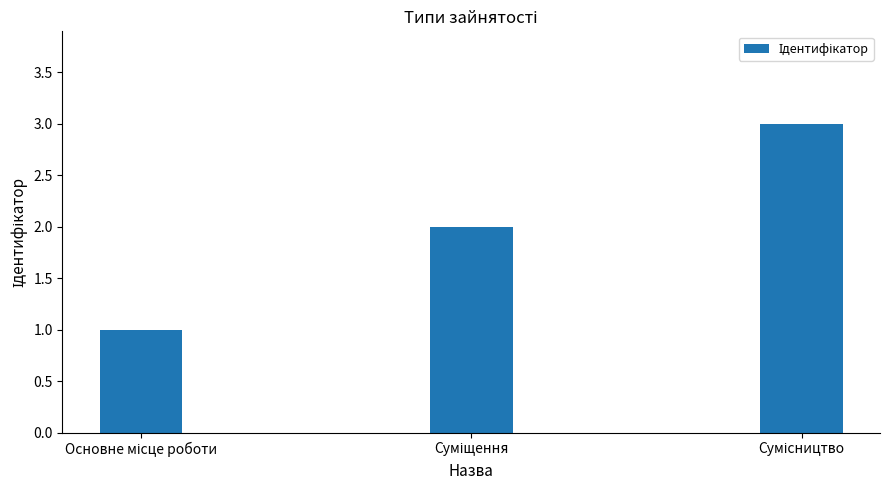

Count the values in the range 1 to 3.

3